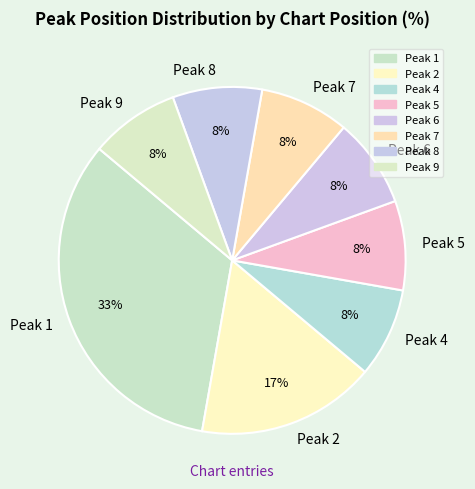

What percentage is the Peak 9 slice, to the nearest percent?

8%